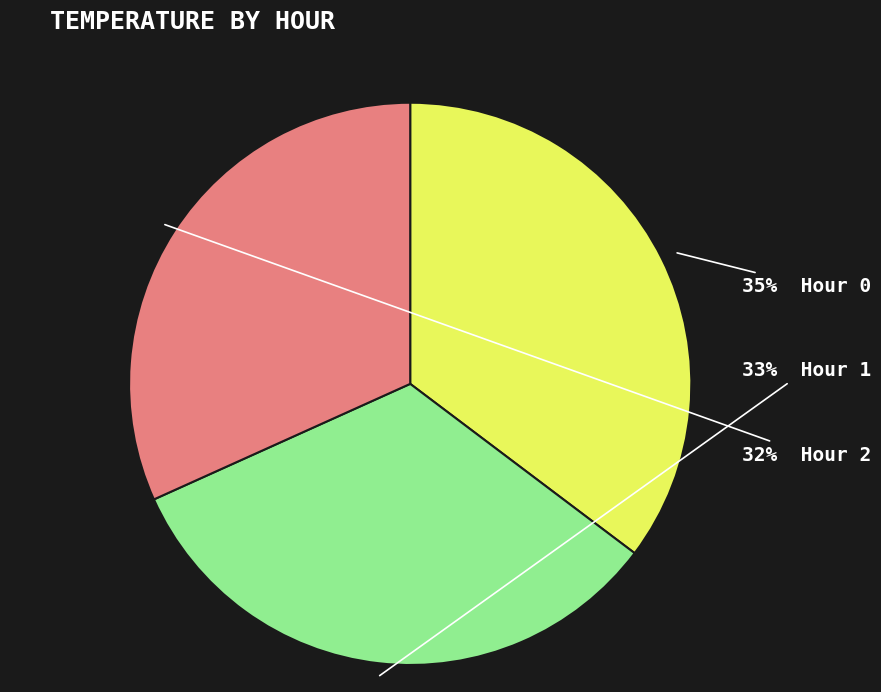

Is there a majority slice in this chart?

No